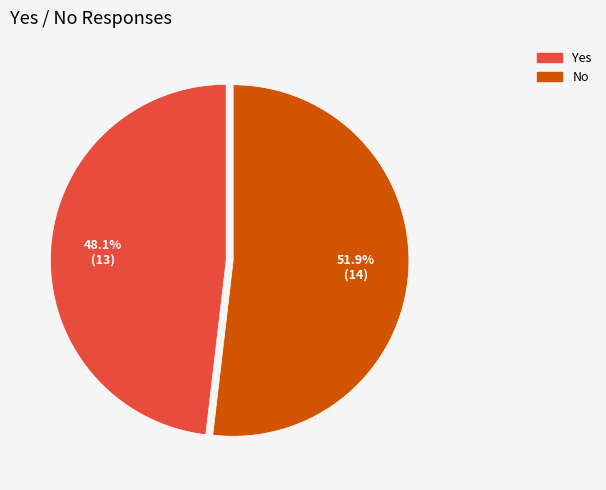

To the nearest percent, what is the average slice percentage?

50%